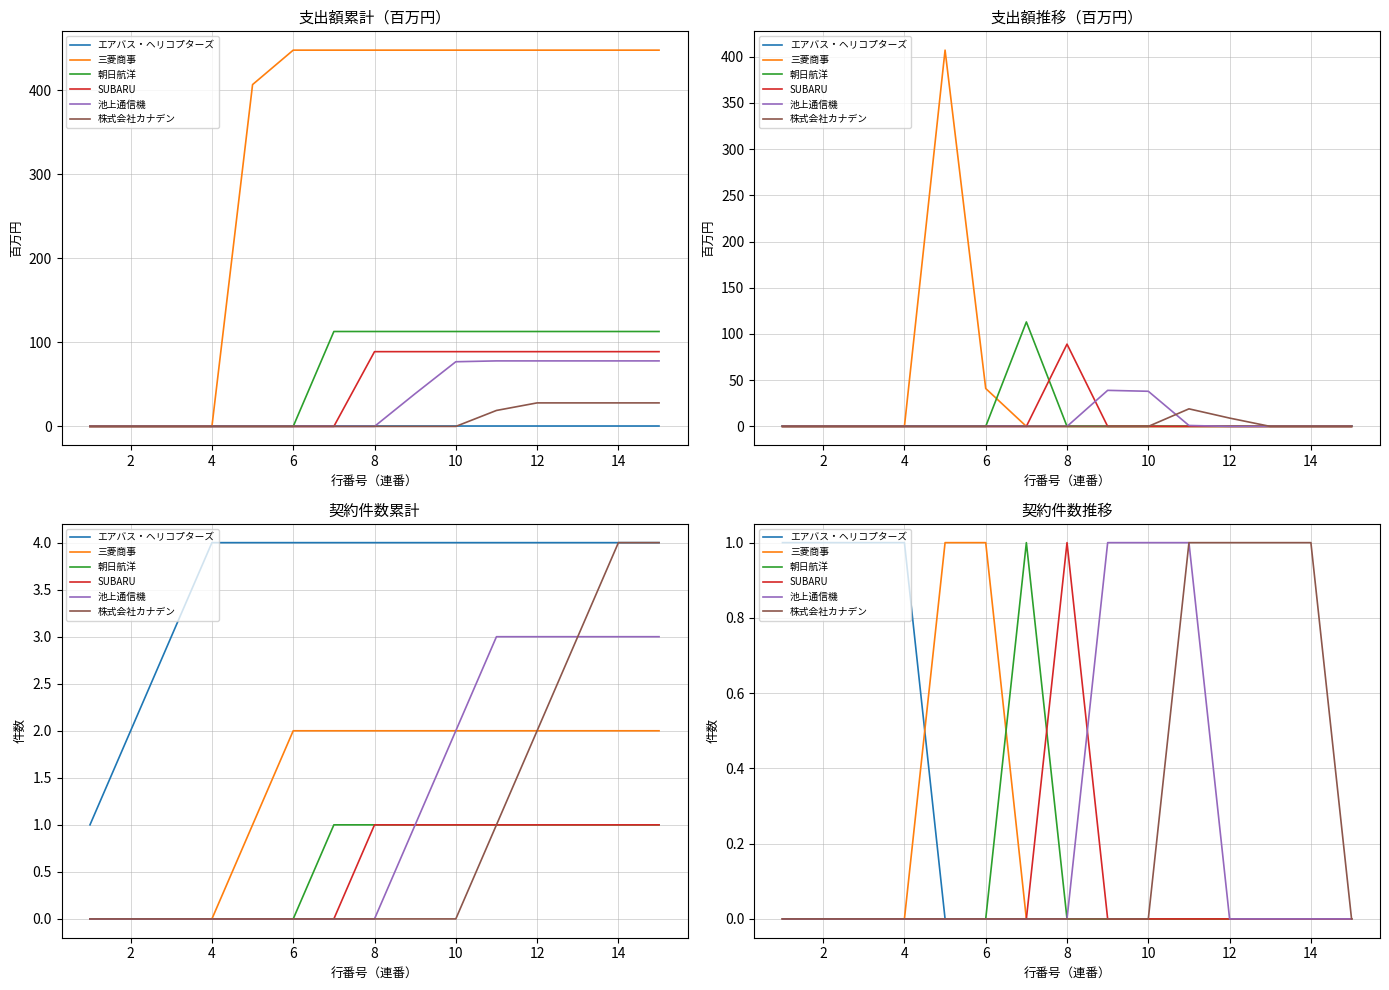

How many categories are shown in the chart?

15